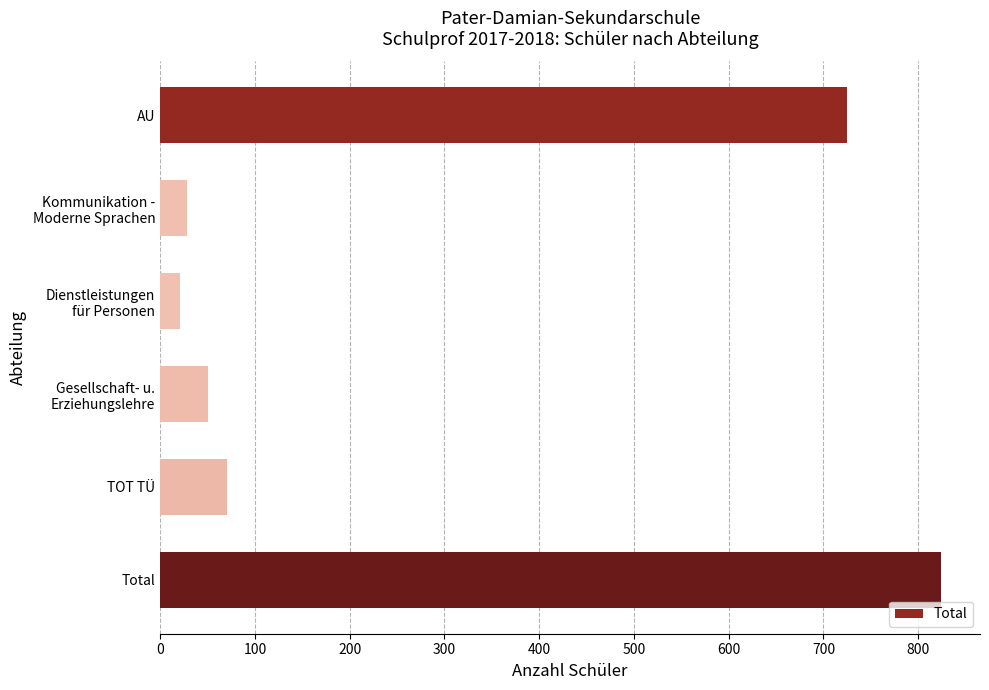

List the labels in order of value, smallest first.

Dienstleistungen
für Personen, Kommunikation -
Moderne Sprachen, Gesellschaft- u.
Erziehungslehre, TOT TÜ, AU, Total